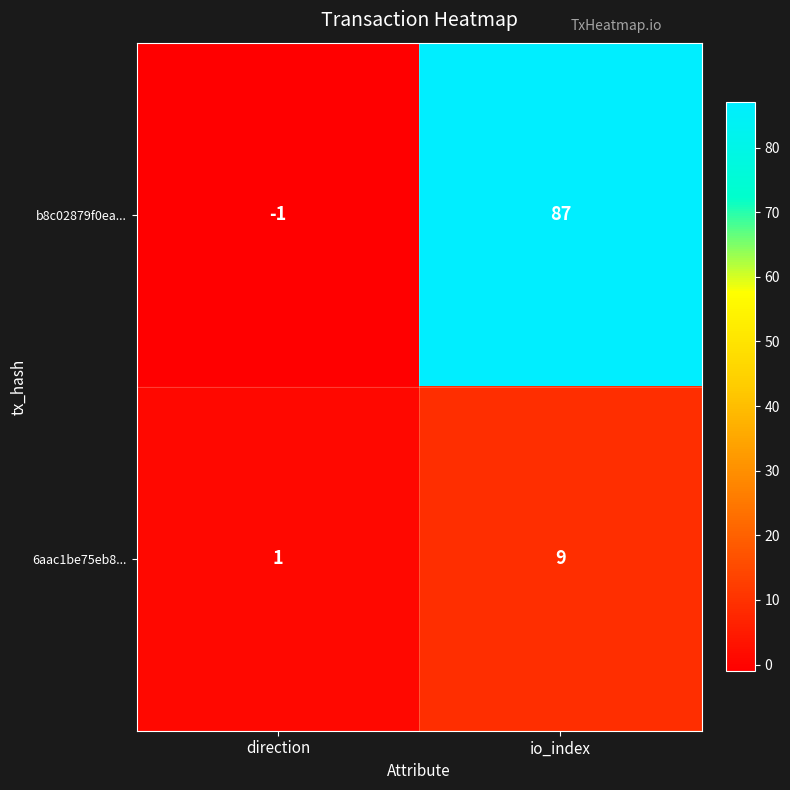

The 6aac1be75eb8... series shows 1 at direction. True or false?

True